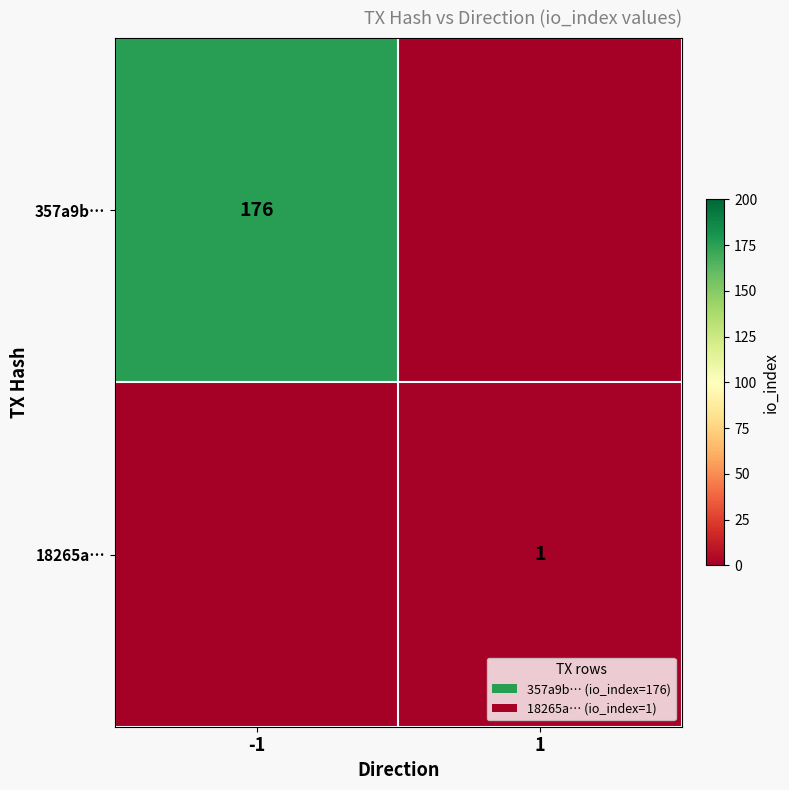

True or false: 357a9b… has a value of 277 at -1.

False